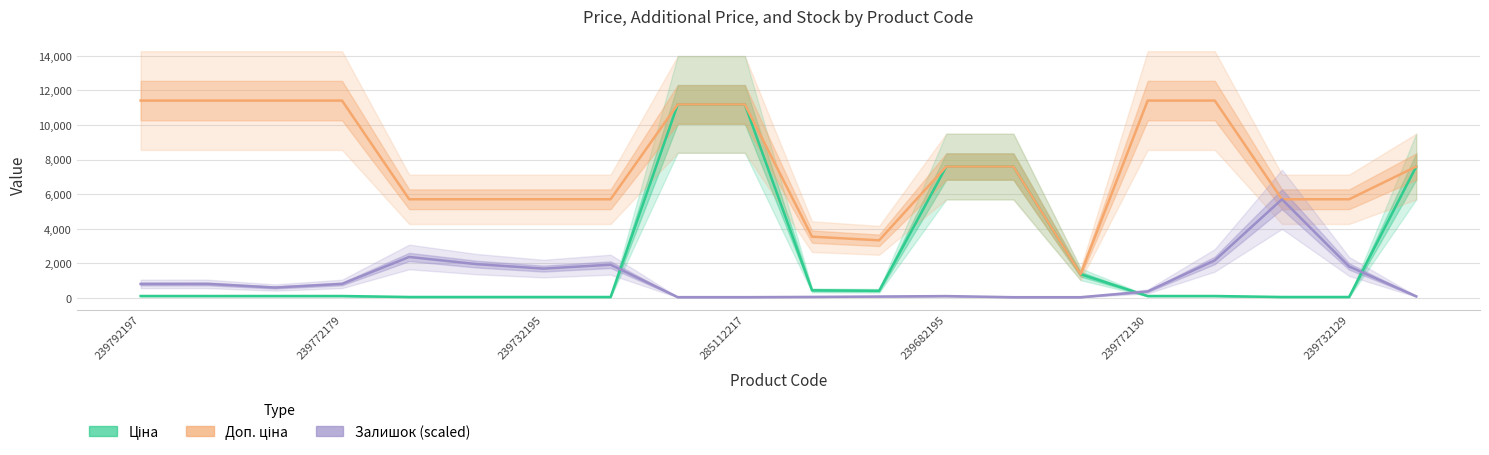

True or false: Доп. ціна and Залишок (scaled) intersect in this chart.

False